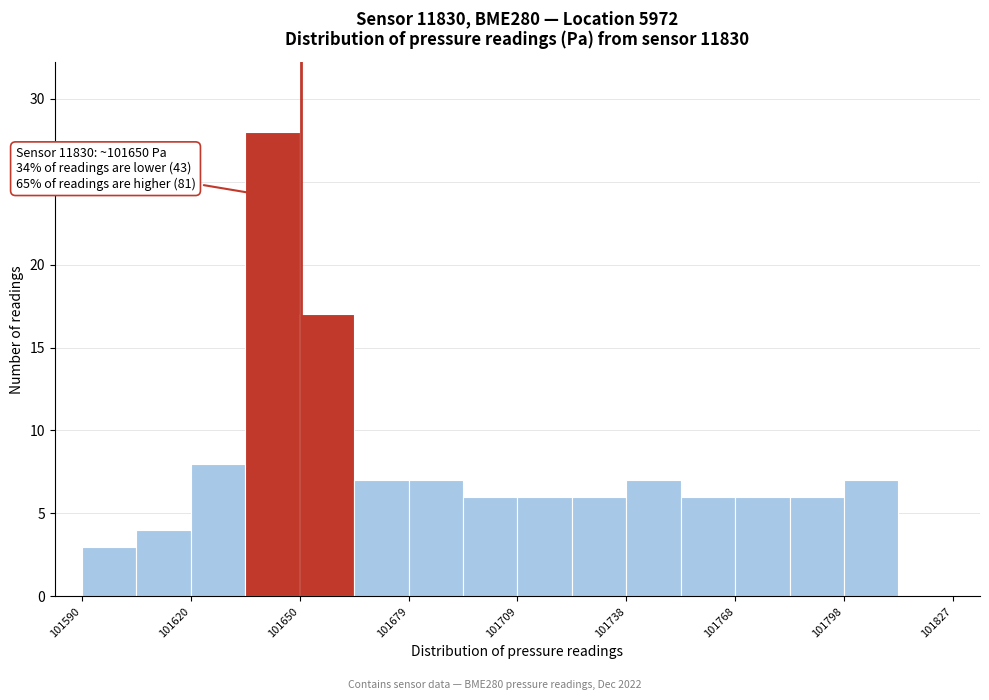

Read against the x-axis, roughly where is the centre of the tallest bar?

101640